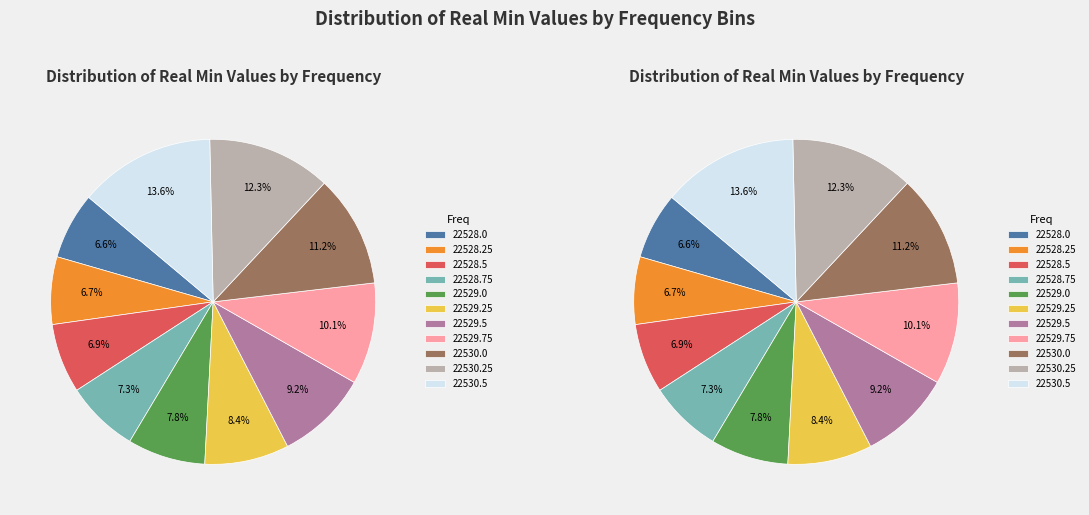

To the nearest percent, what is the combined percentage of 22528.75 and 22529.75?

17%